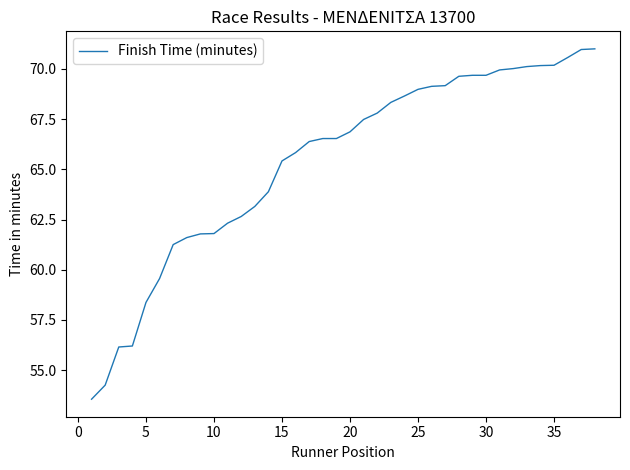

What is the greatest value displayed?

71.0